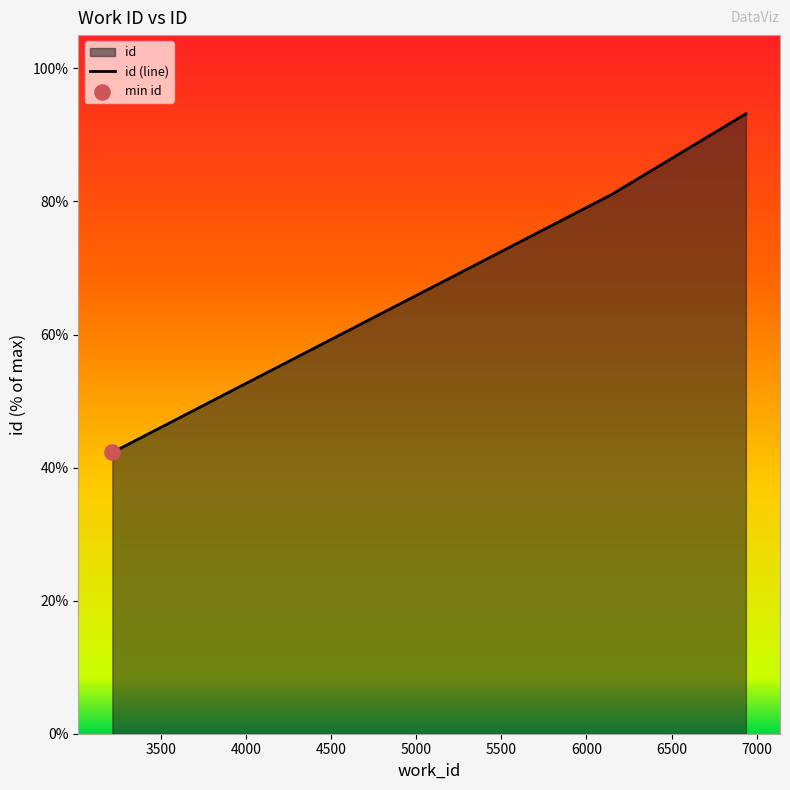

Approximately how many times larger is the value at 3217 compared to 6936?

0.5